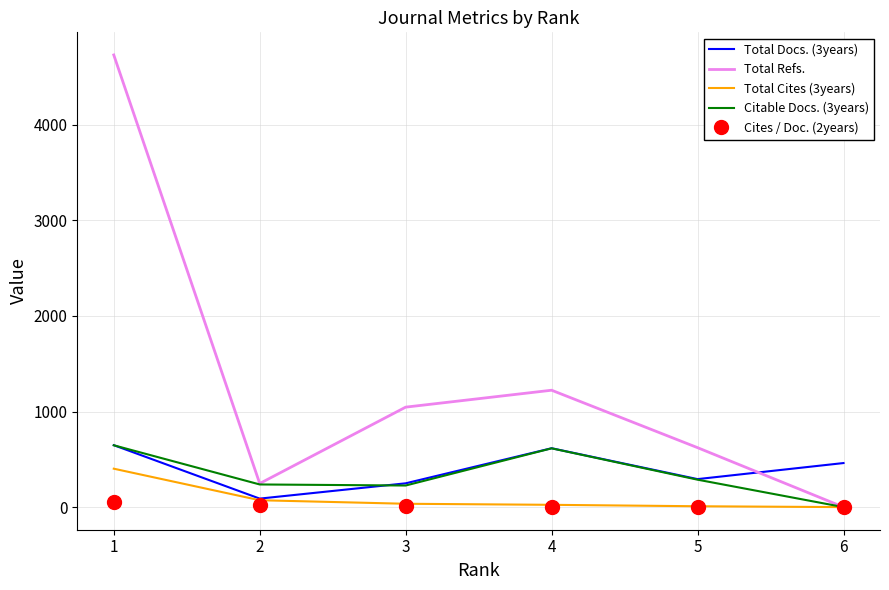

What is the sum of all Total Cites (3years) values?

542